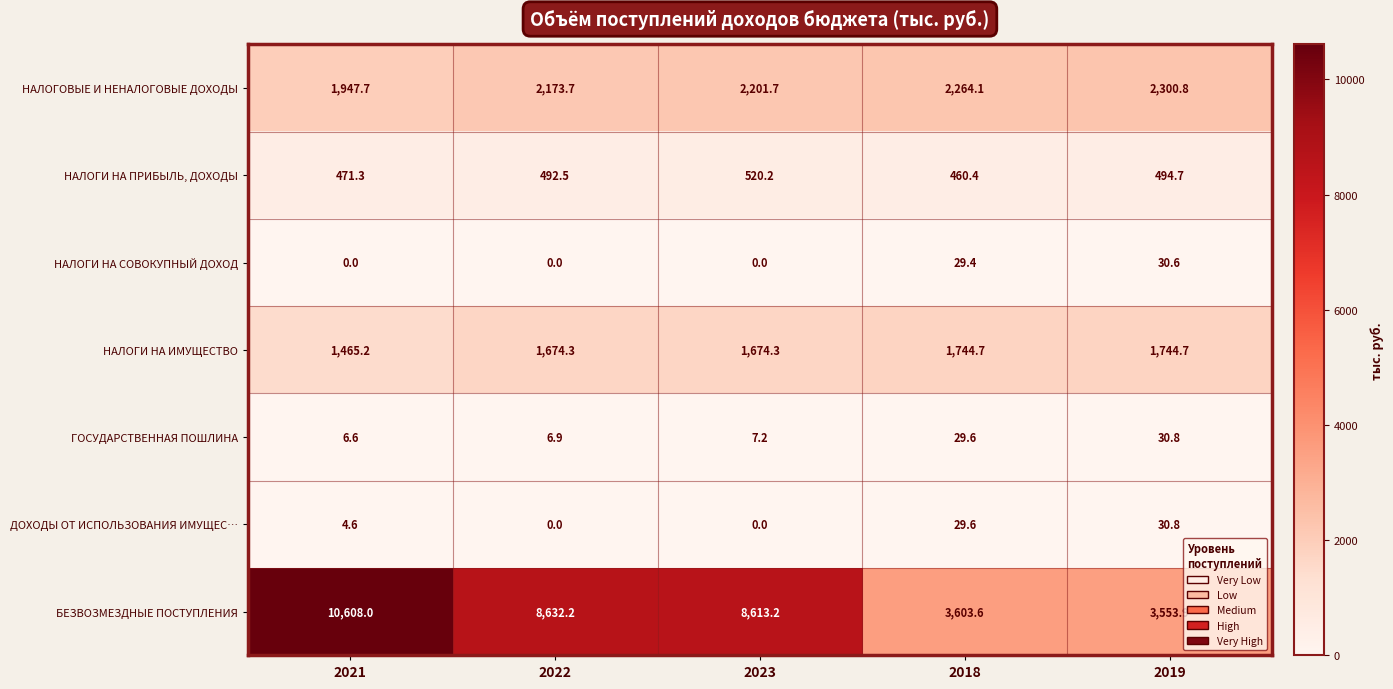

Is it true that ГОСУДАРСТВЕННАЯ ПОШЛИНА equals 3.2 at 2021?

False